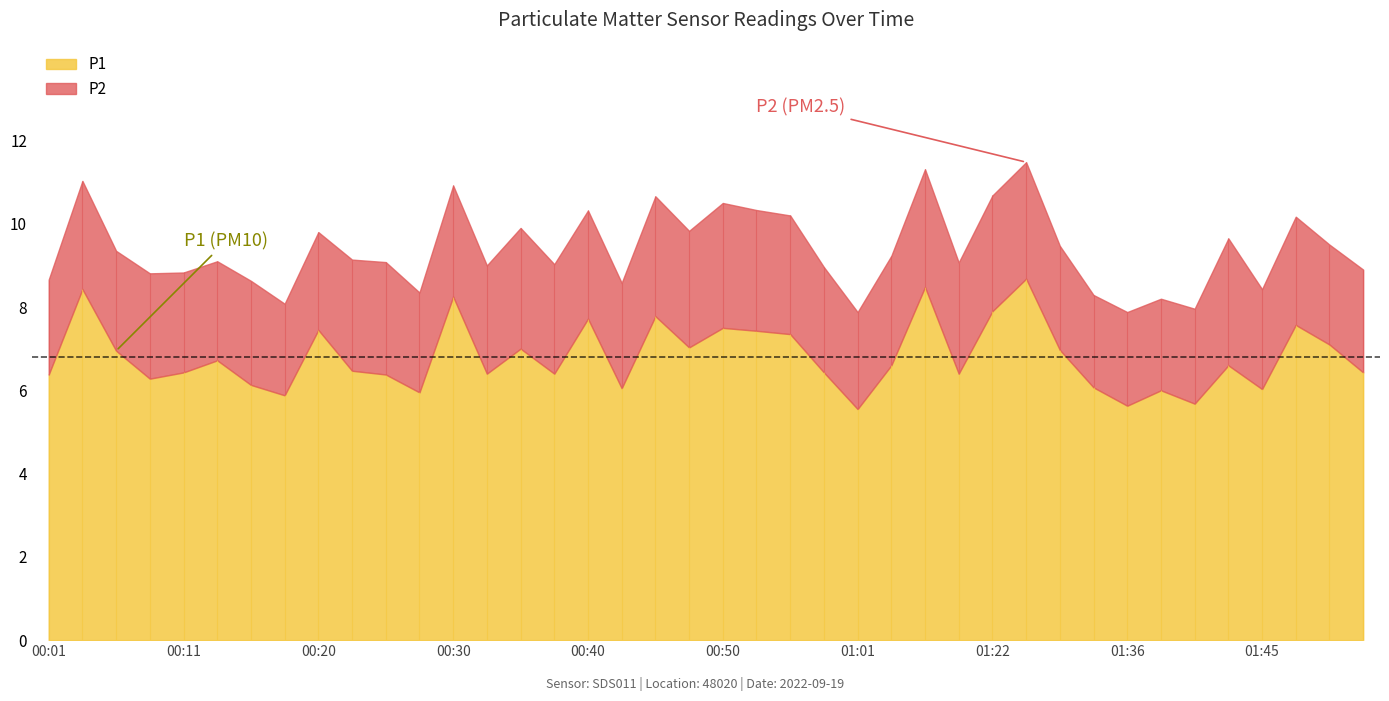

List the series in order of their overall mean, lowest first.

P2, P1